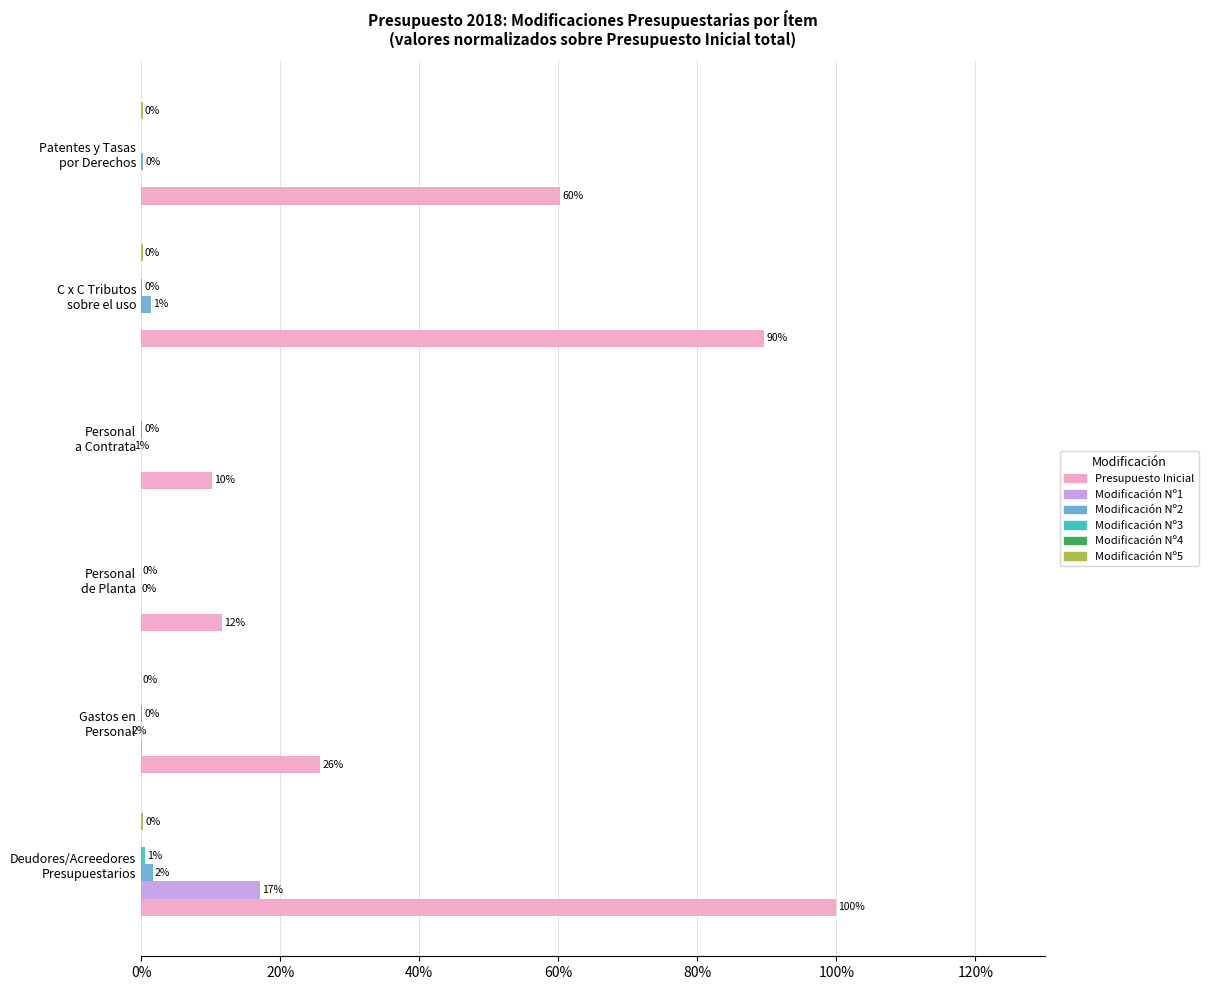

Is it true that Modificación Nº5 equals 0.1 at Patentes y Tasas por Derechos?

False